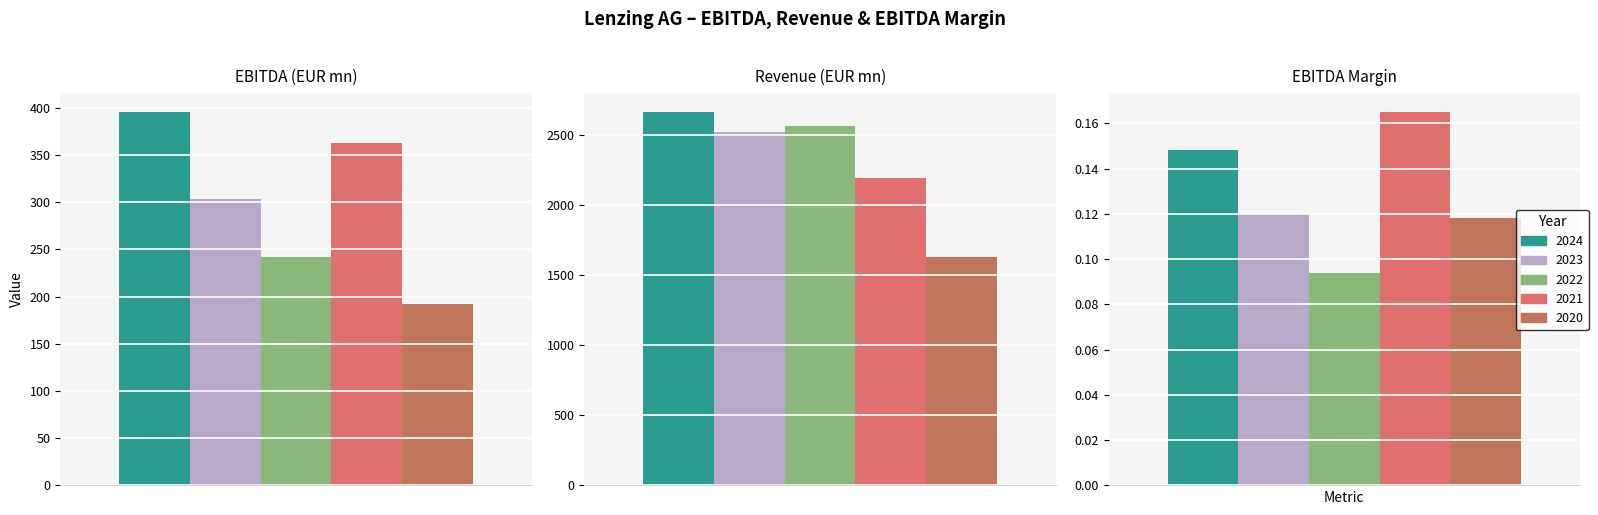

Which series has the largest total across all categories?

2024